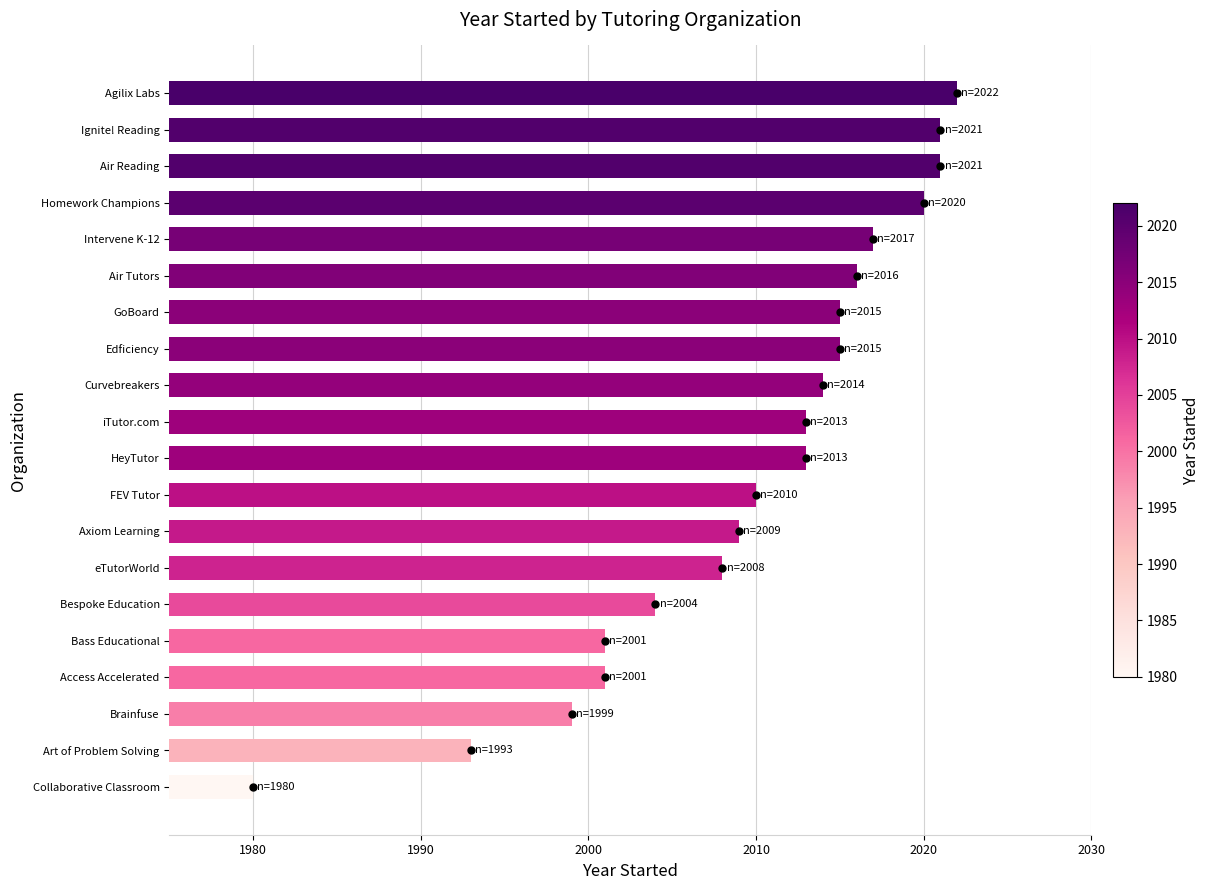

What is the change in value from Air Tutors to Air Reading?

+5